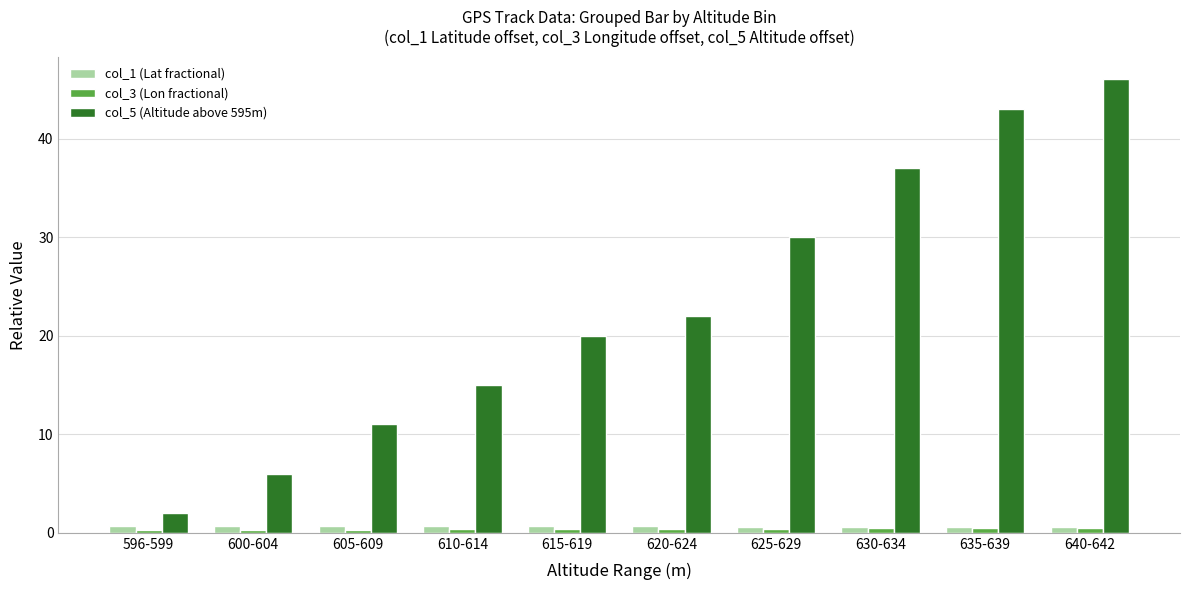

The value of col_5 (Altitude above 595m) at 615-619 is 30.4. True or false?

False